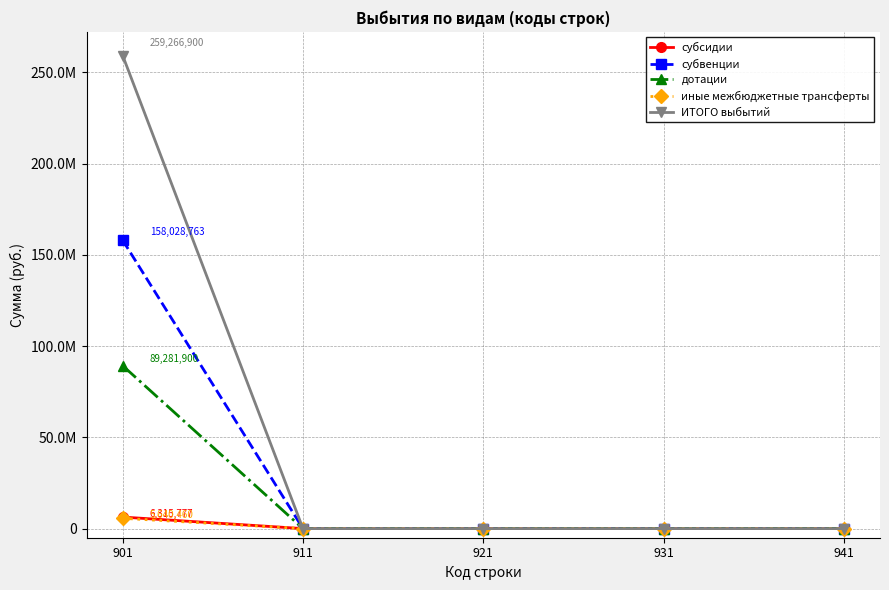

What are all the series names shown in the legend?

субсидии, субвенции, дотации, иные межбюджетные трансферты, ИТОГО выбытий